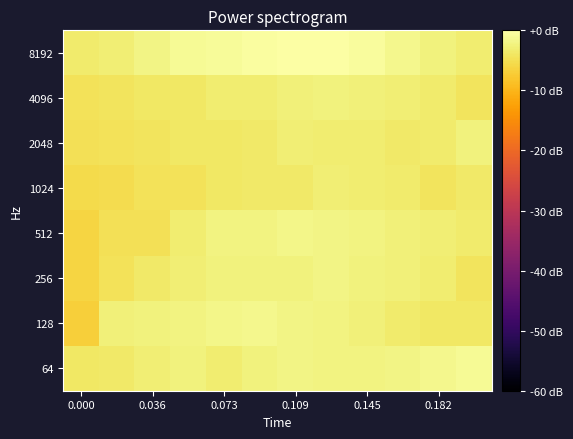

Count the number of data series in this chart.

8